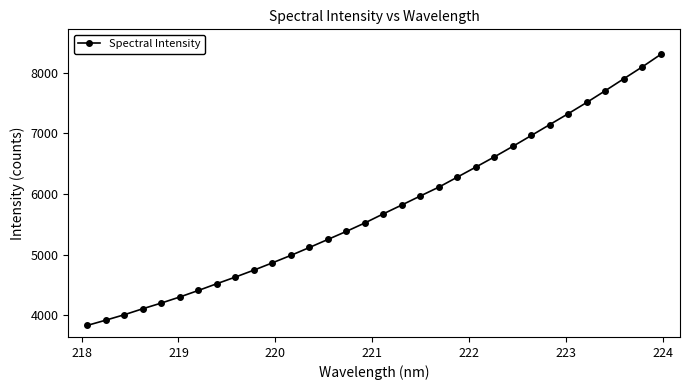

What is the value of the 10th point from the left?

4743.7